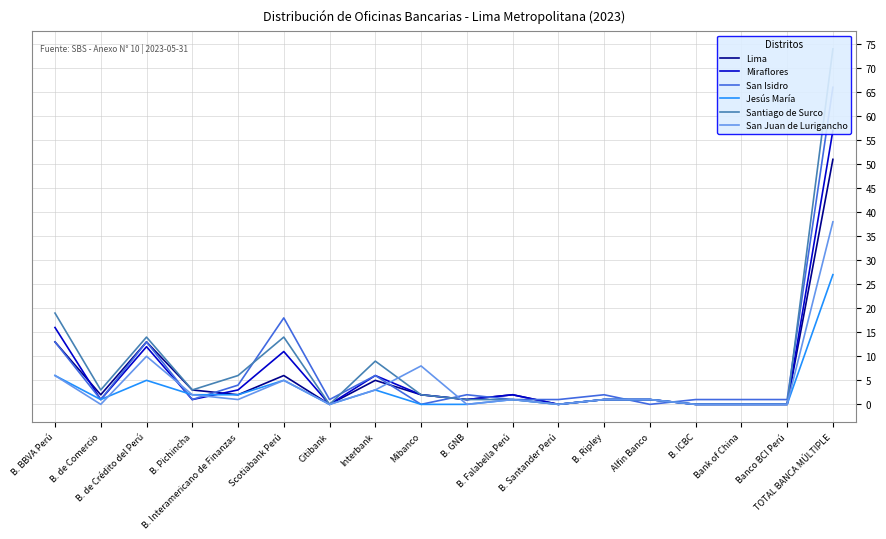

Reading left to right, what are all the values shown in this chart?

Lima: 13	2	13	3	2	6	0	5	2	1	2	0	1	1	0	0	0	51
Miraflores: 16	1	12	1	3	11	0	6	2	1	2	0	1	1	0	0	0	57
San Isidro: 13	1	13	1	4	18	1	6	0	2	1	1	2	0	1	1	1	66
Jesús María: 6	1	5	2	2	5	0	3	0	0	1	0	1	1	0	0	0	27
Santiago de Surco: 19	3	14	3	6	14	0	9	2	1	1	0	1	1	0	0	0	74
San Juan de Lurigancho: 6	0	10	2	1	5	0	3	8	0	1	0	1	1	0	0	0	38